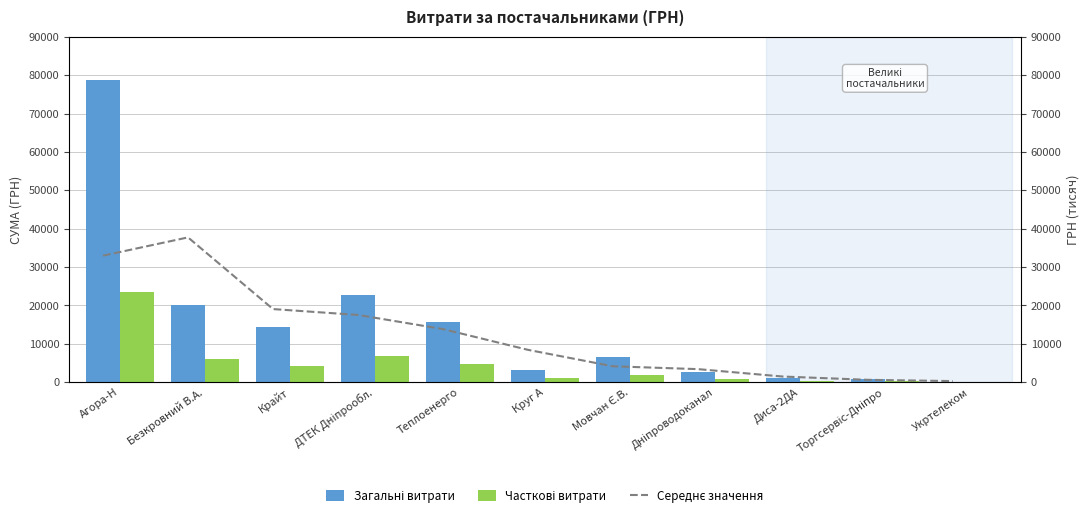

What is the difference between the Загальні витрати values at Круг А and Мовчан Є.В.?

3297.9